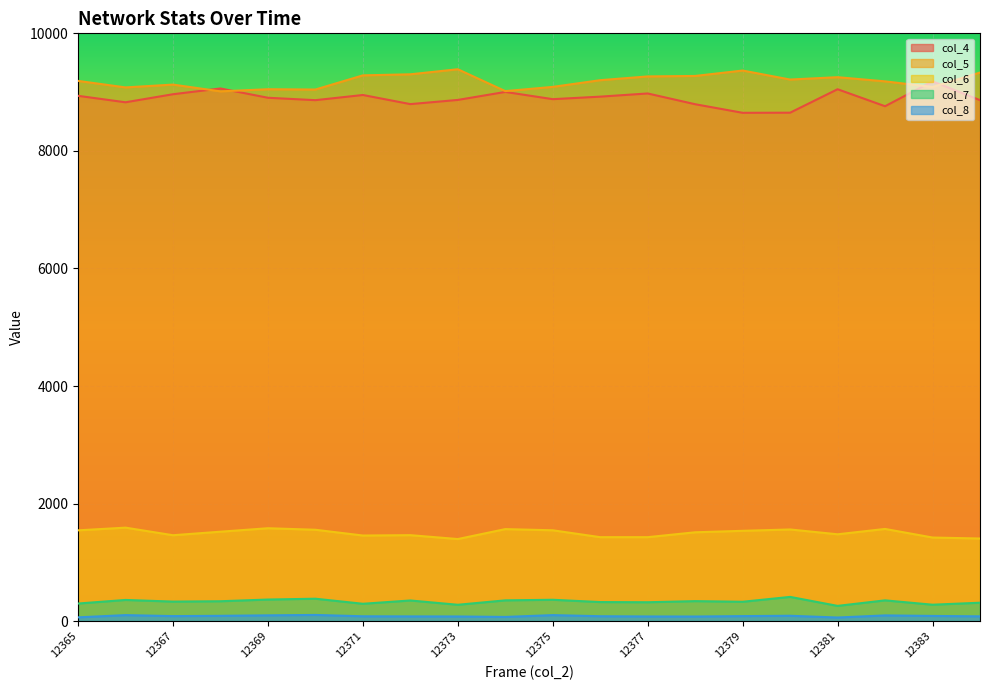

True or false: col_8 has more than 0 interior local peaks.

True